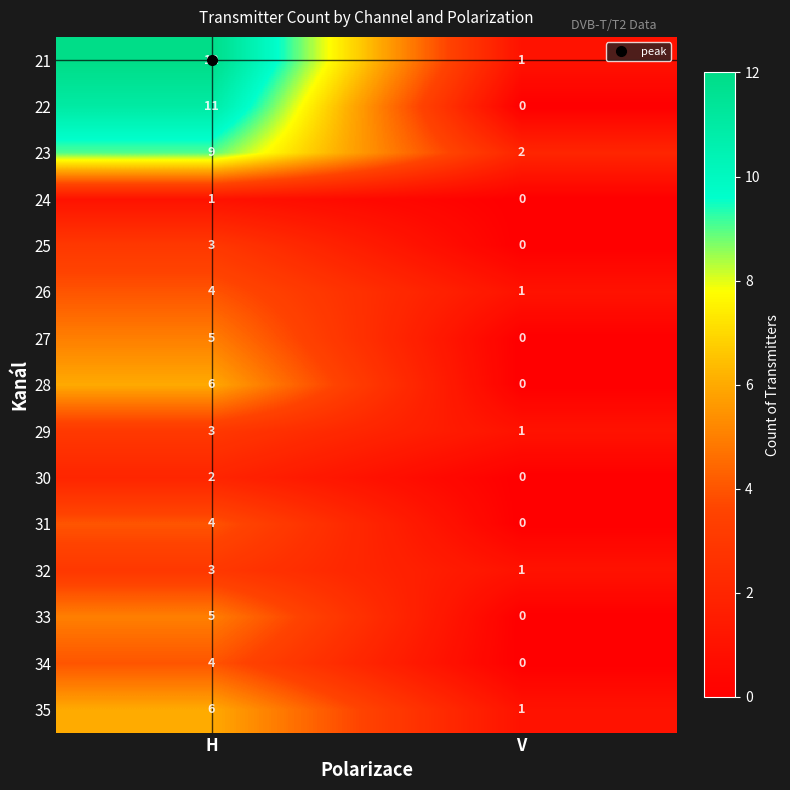

Rank the categories by 26 value from highest to lowest.

H, V